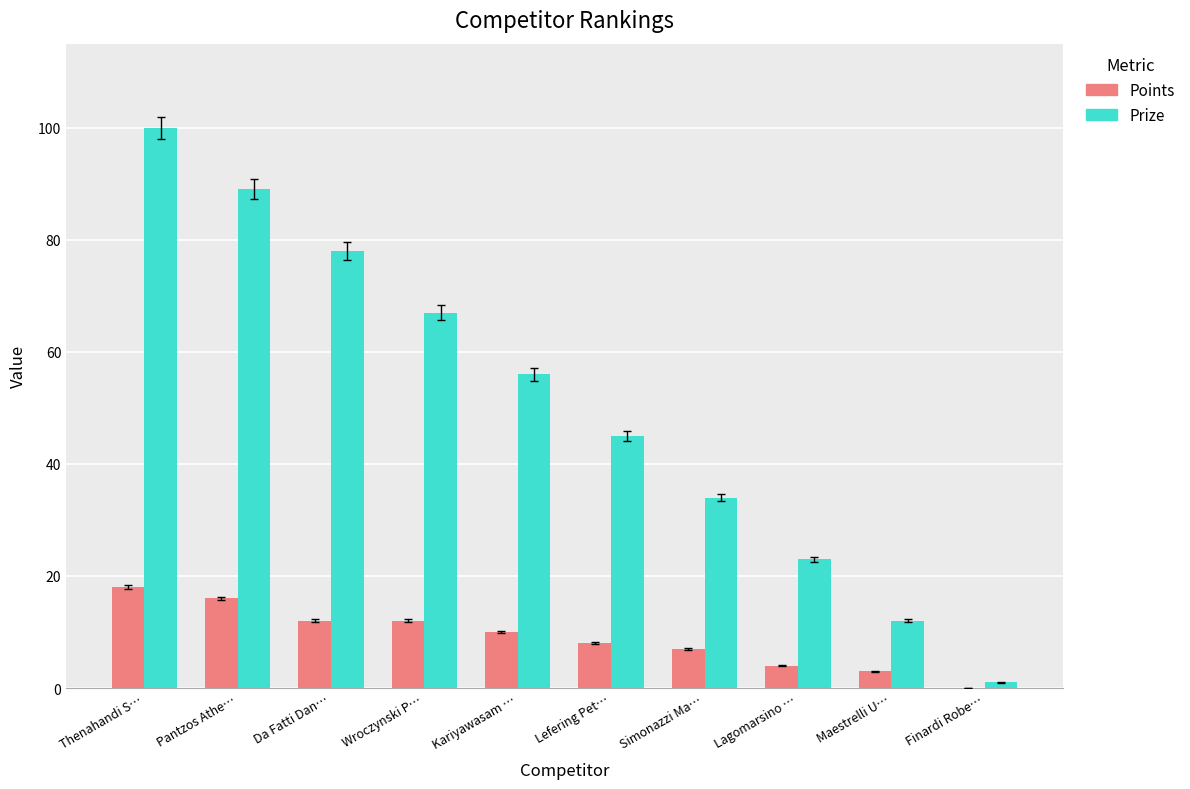

The Prize series shows 45 at Lefering Pet…. True or false?

True